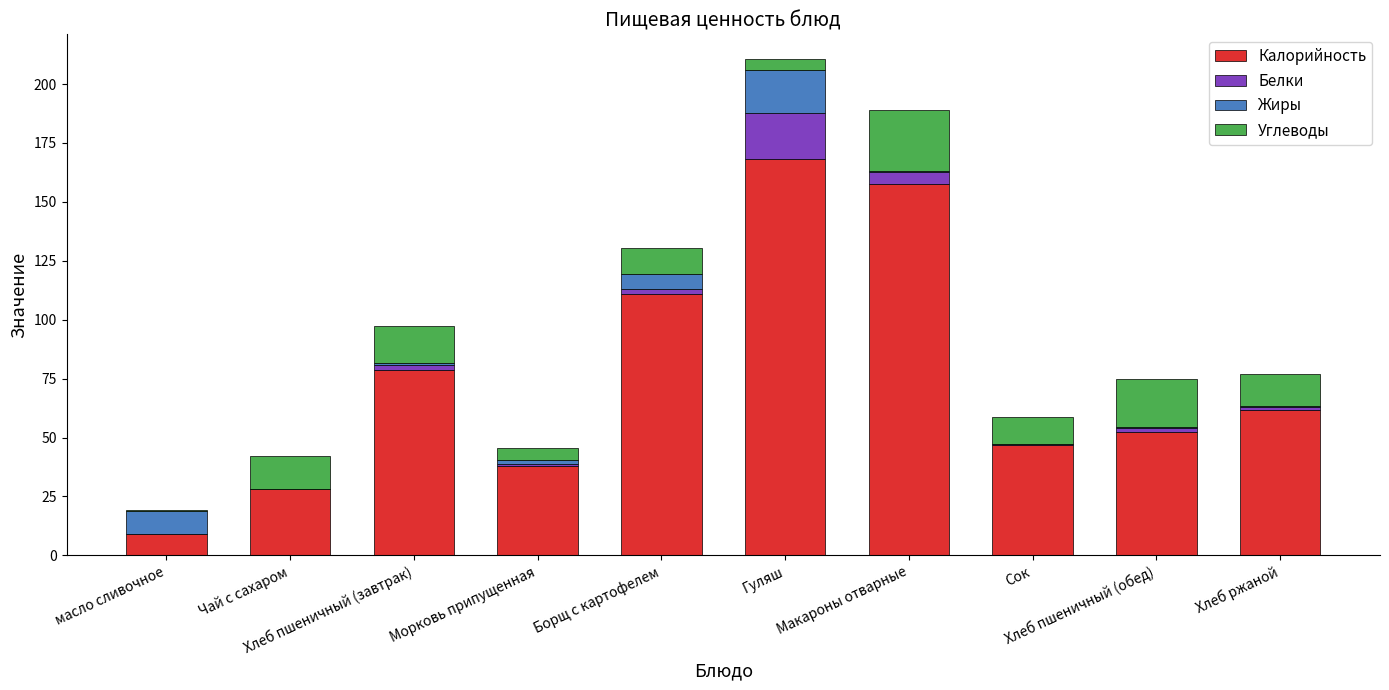

Count the number of categories in the chart.

10